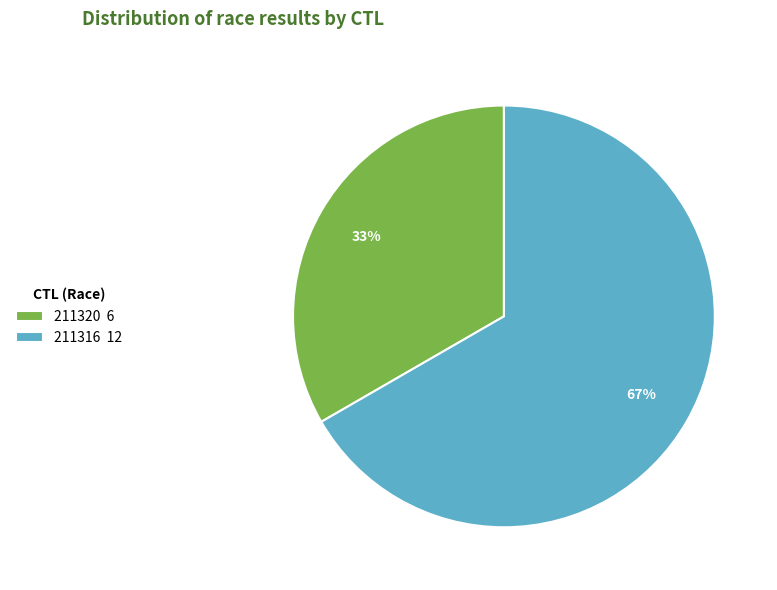

The 211316 slice represents 67% of the pie. True or false?

True